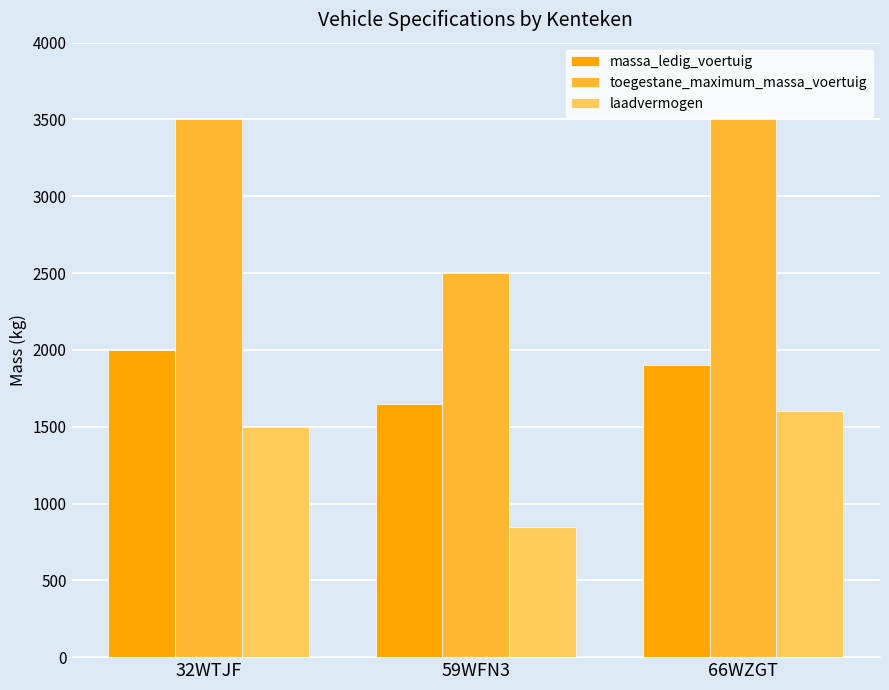

Are the bars horizontal?

No